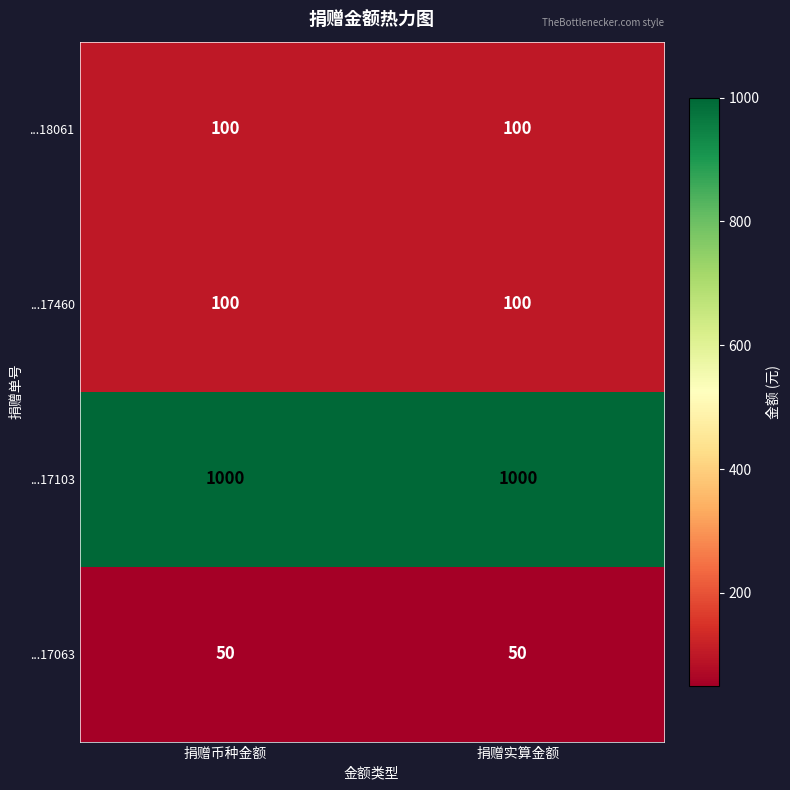

True or false: ...17103 has a value of 1569 at 捐赠币种金额.

False